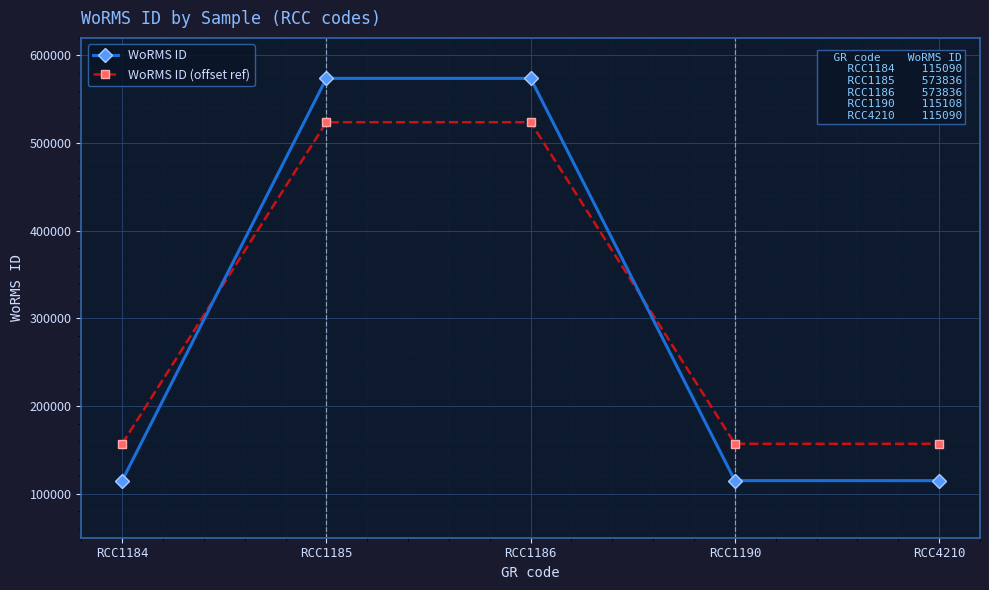

What is the difference between the second highest and second lowest values in the WoRMS ID (offset ref) series?

366738.7